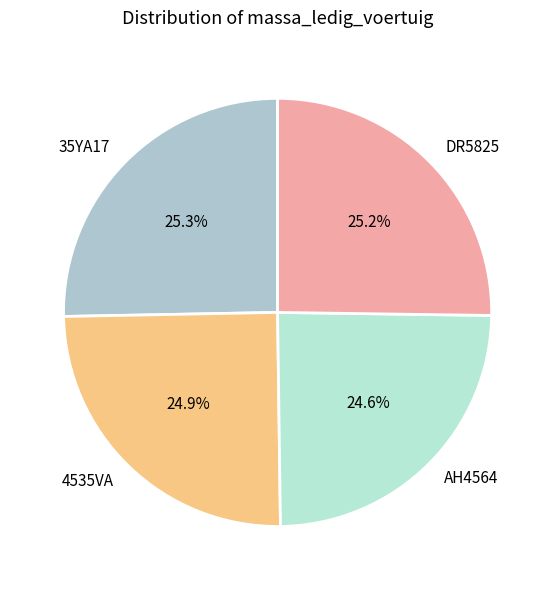

Is it true that AH4564 is 25% of the pie?

True